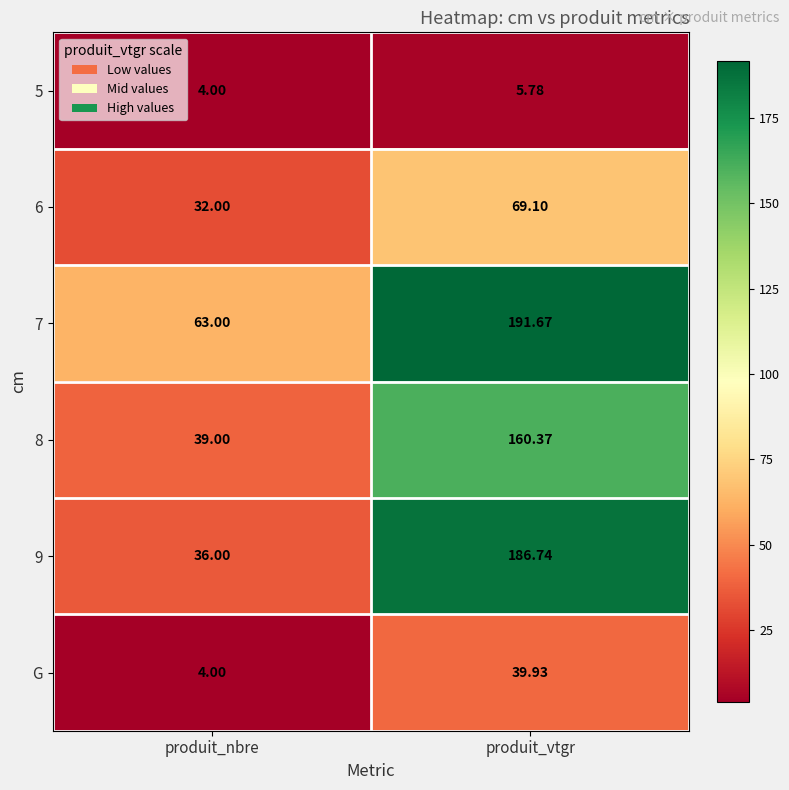

At which label does 8 reach its peak?

produit_vtgr